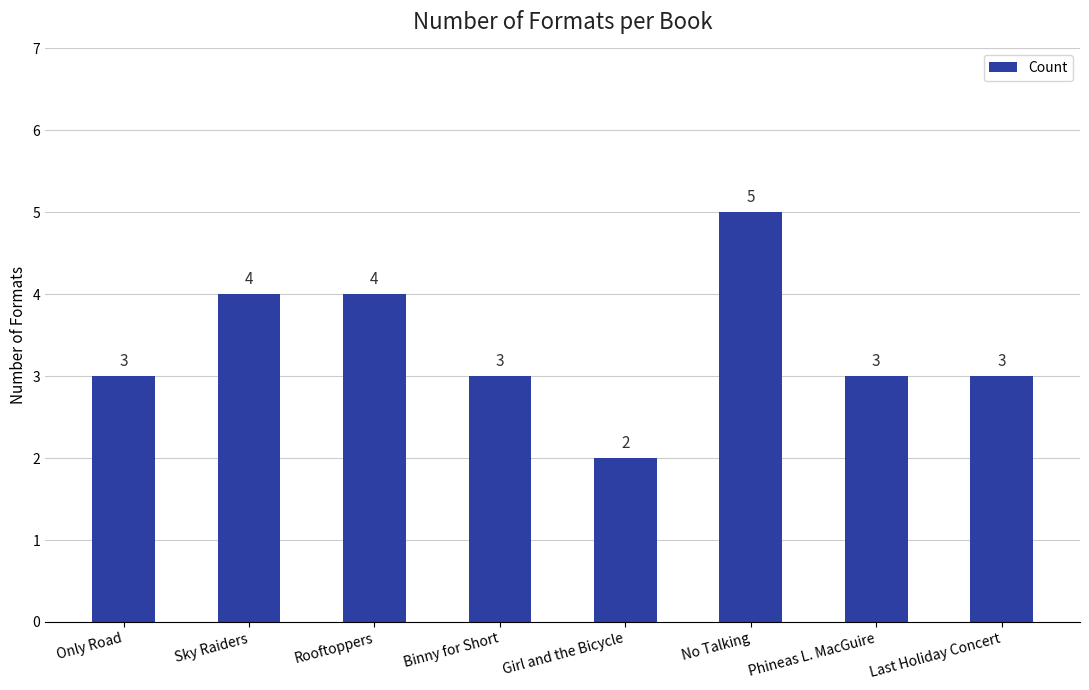

What is the greatest value displayed?

5